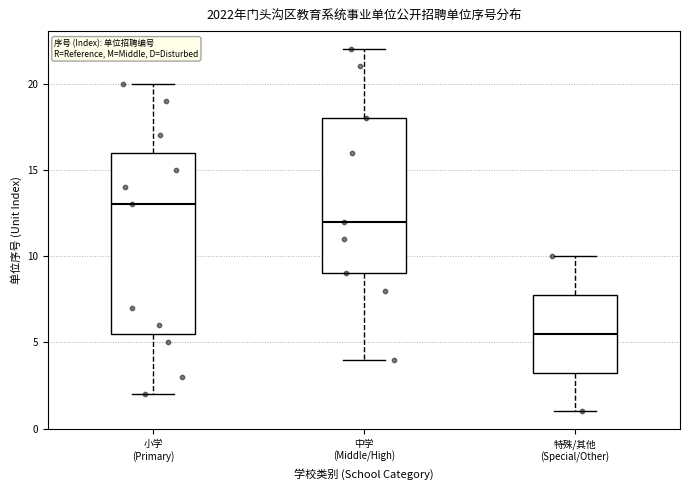

Which box has the lowest median line?

特殊/其他 (Special/Other)